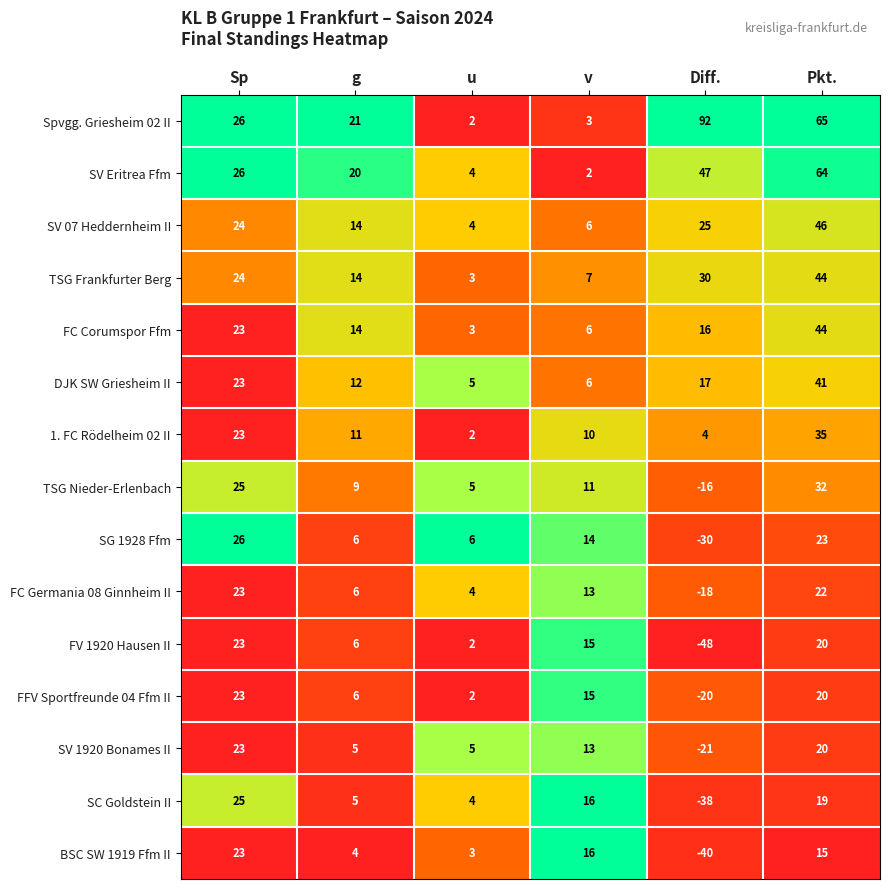

Count the number of categories in the chart.

6